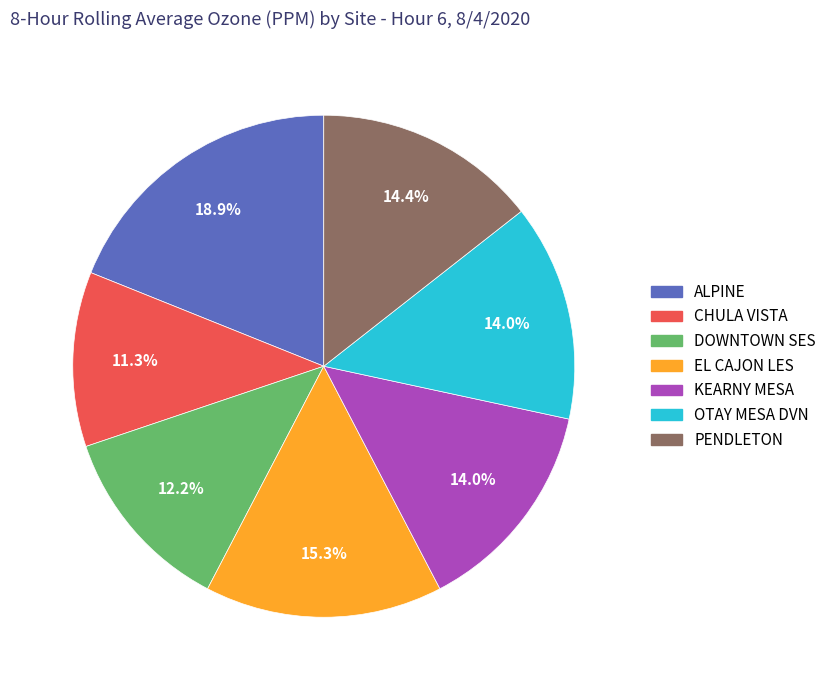

Is EL CAJON LES the majority of the pie?

No